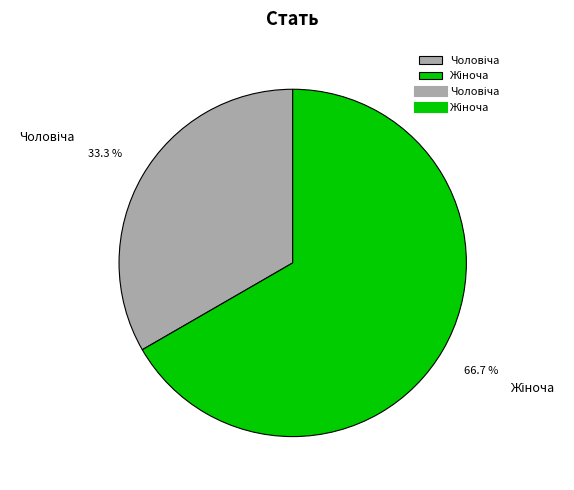

How many slices are in this pie chart?

2